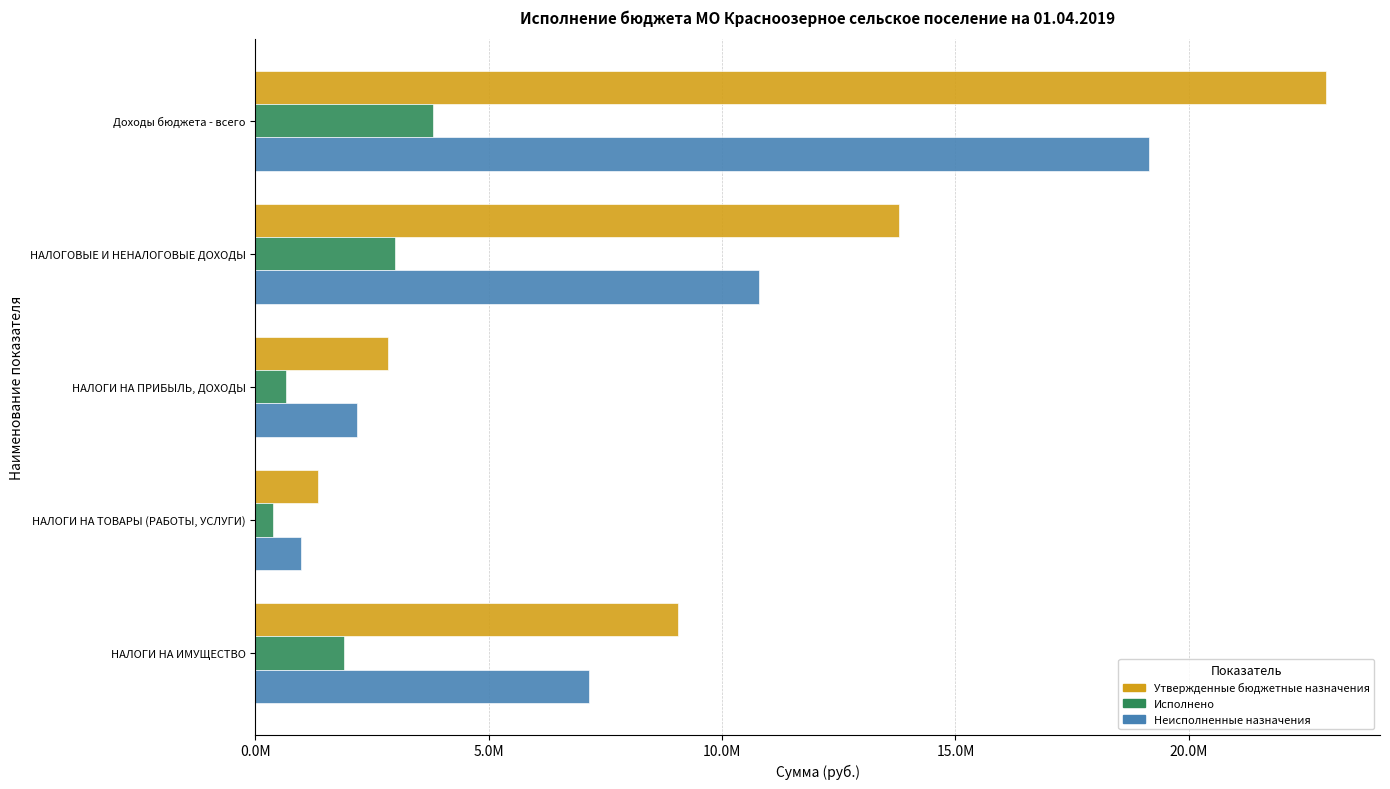

At which category does the chart reach its minimum across all series?

НАЛОГИ НА ТОВАРЫ (РАБОТЫ, УСЛУГИ)